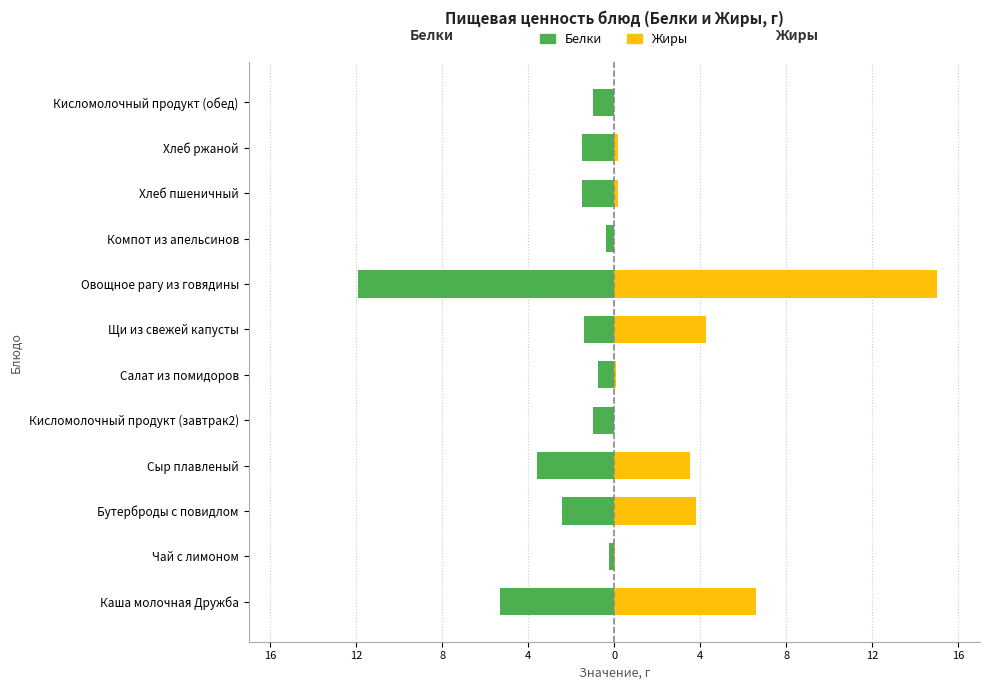

Which series has the largest range (max minus min)?

Жиры